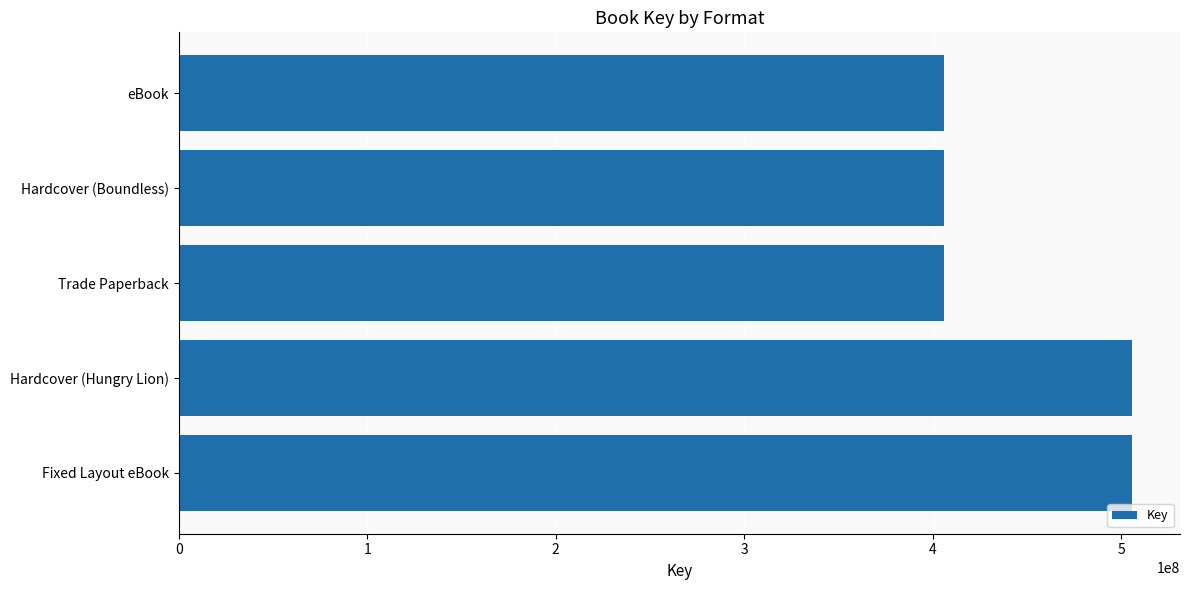

Reading bottom to top, list all the values displayed in this chart.

Fixed Layout eBook=506003870	Hardcover (Hungry Lion)=506003870	Trade Paperback=406214723	Hardcover (Boundless)=406214723	eBook=406214723